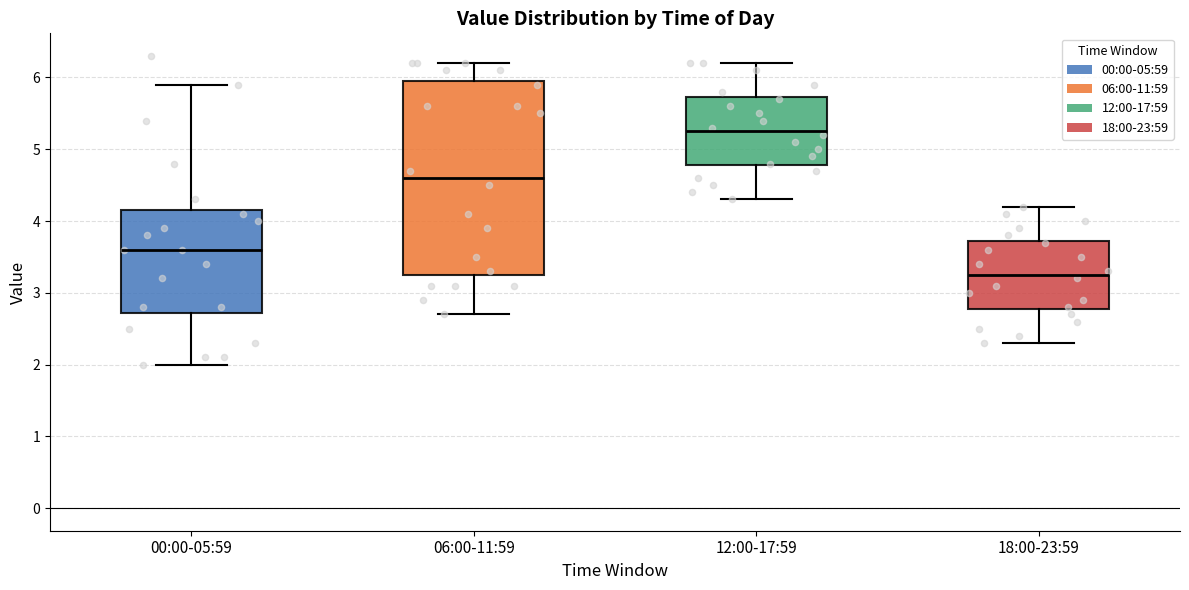

Reading left to right, transcribe this box plot: for each box, give where its median line is, the range the box spans, and where its two whiskers end, as read against the y-axis. The values are not printed on the chart, so give them approximately, as read against the axis.

00:00-05:59: median 3.6, box 2.7 to 4.2, whiskers 2.0 to 5.9
06:00-11:59: median 4.6, box 3.3 to 6.0, whiskers 2.7 to 6.2
12:00-17:59: median 5.3, box 4.8 to 5.7, whiskers 4.3 to 6.2
18:00-23:59: median 3.3, box 2.8 to 3.7, whiskers 2.3 to 4.2